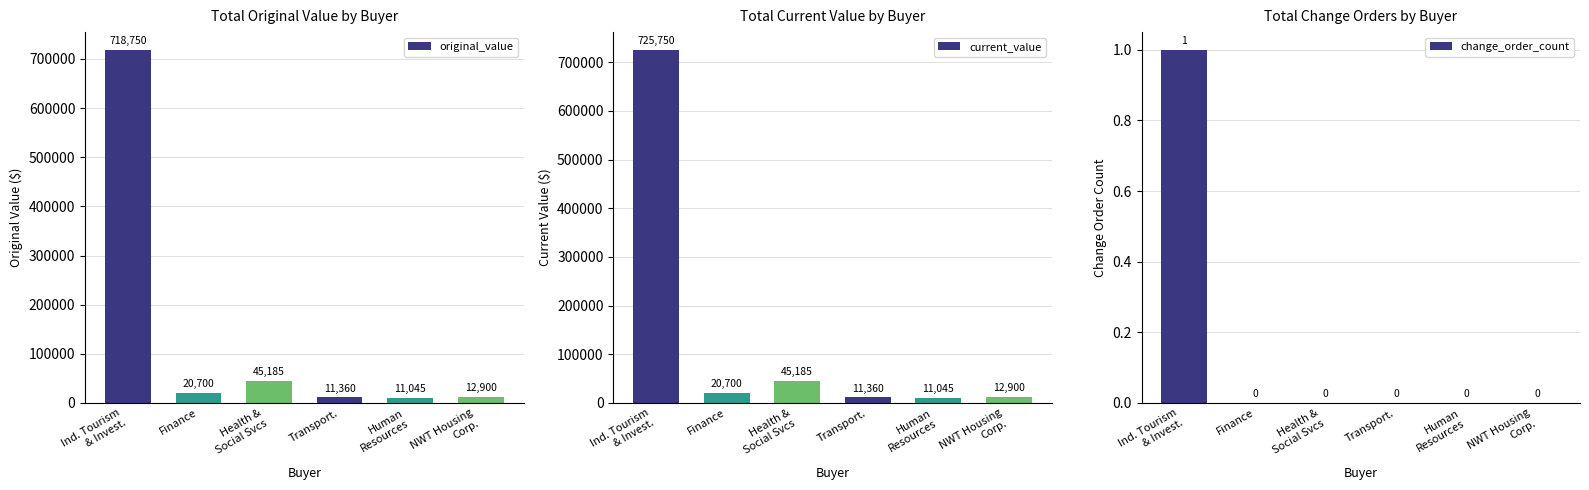

What is the sum of all change_order_count values?

1